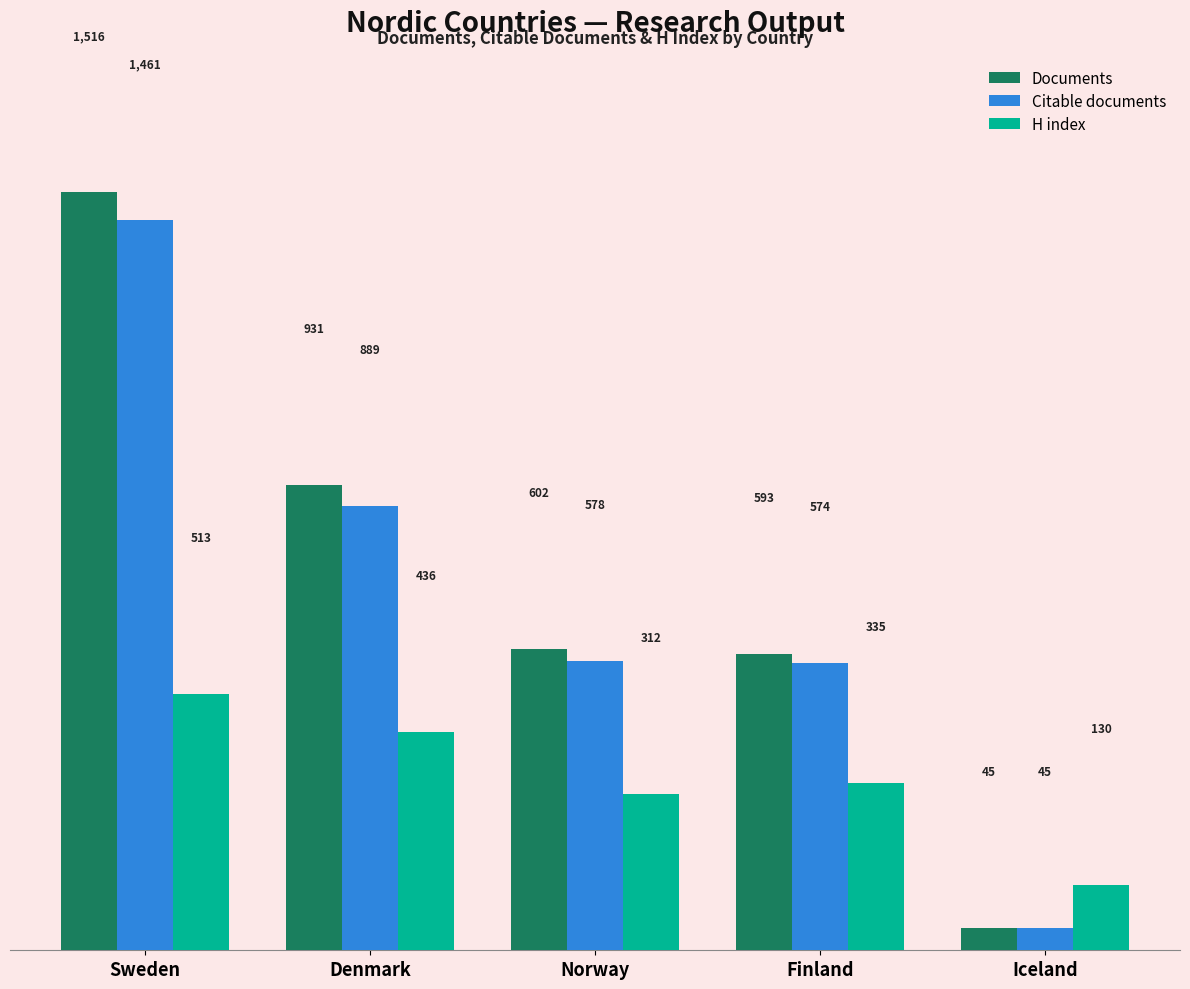

What is the label of the 3rd bar from the right?

Norway